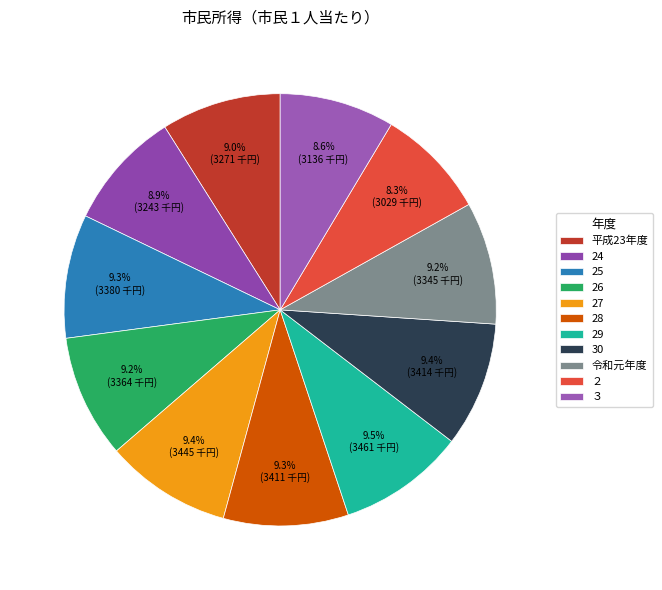

Between 29 and 24, which is larger?

29